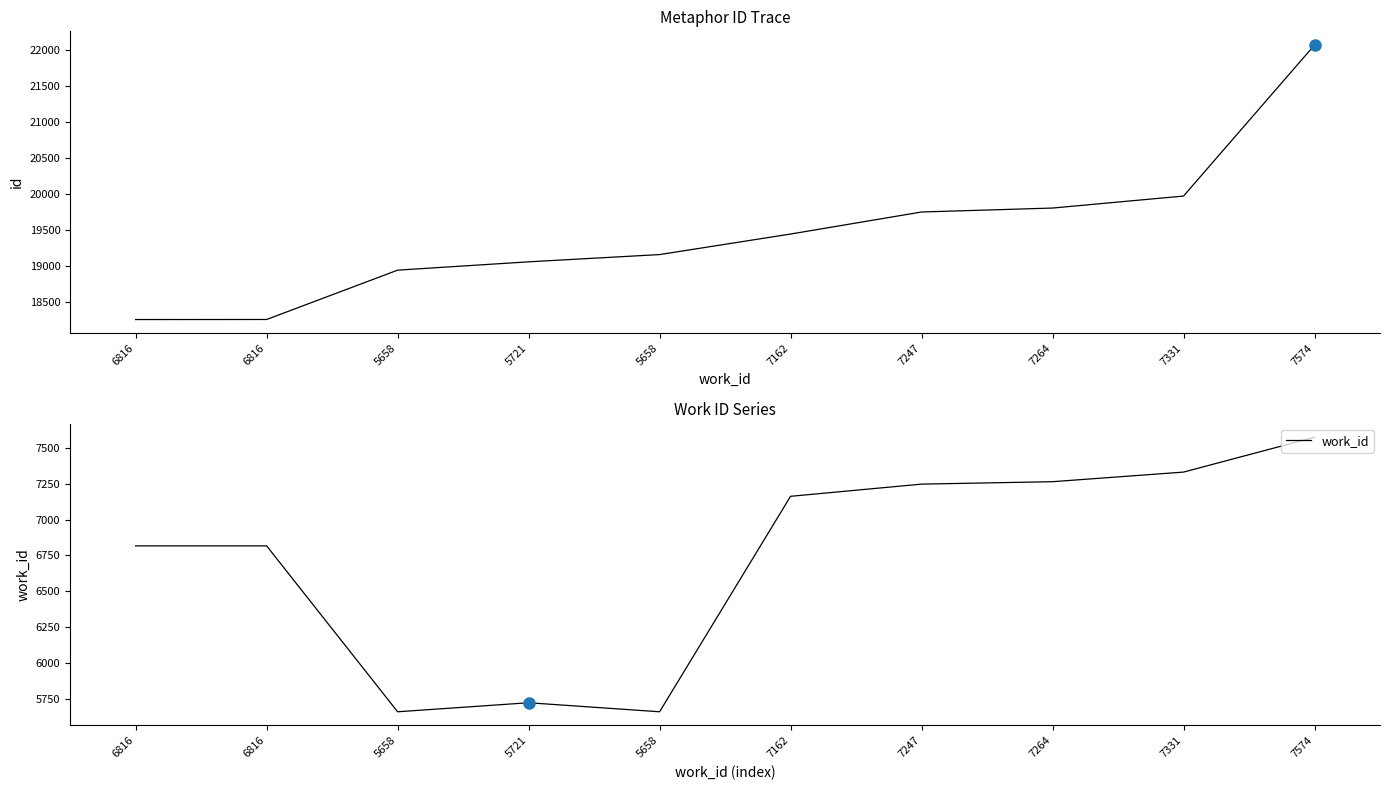

Rank the series by their maximum value, from highest to lowest.

id, work_id